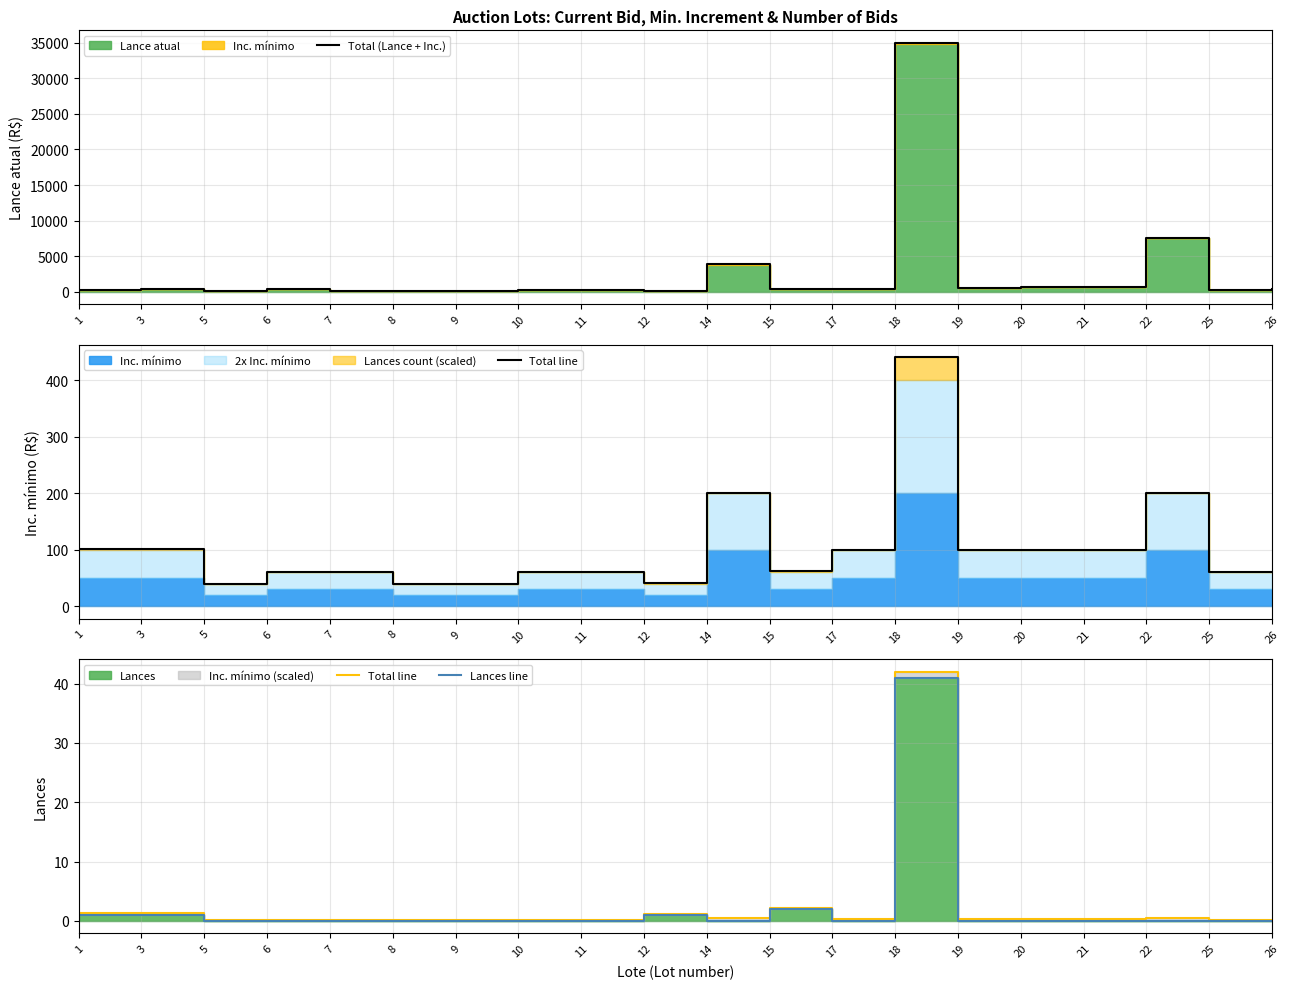

At how many categories does at least one series exceed 11283?

1